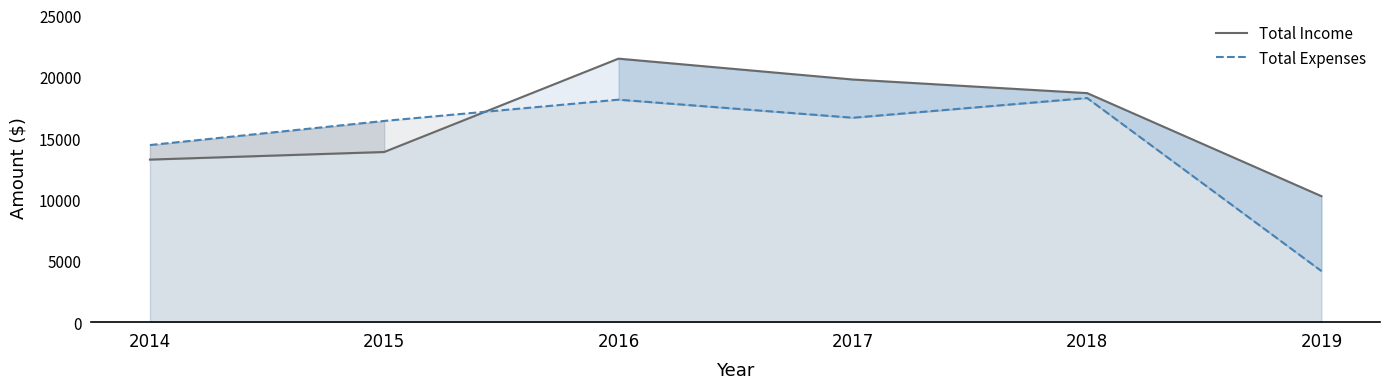

In Total Income, how many points are higher than both neighbors (excluding endpoints)?

1